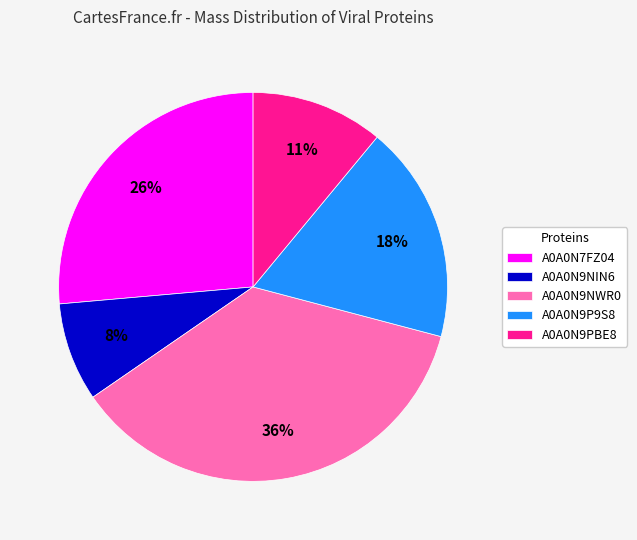

Is it true that A0A0N9PBE8 is 11% of the pie?

True